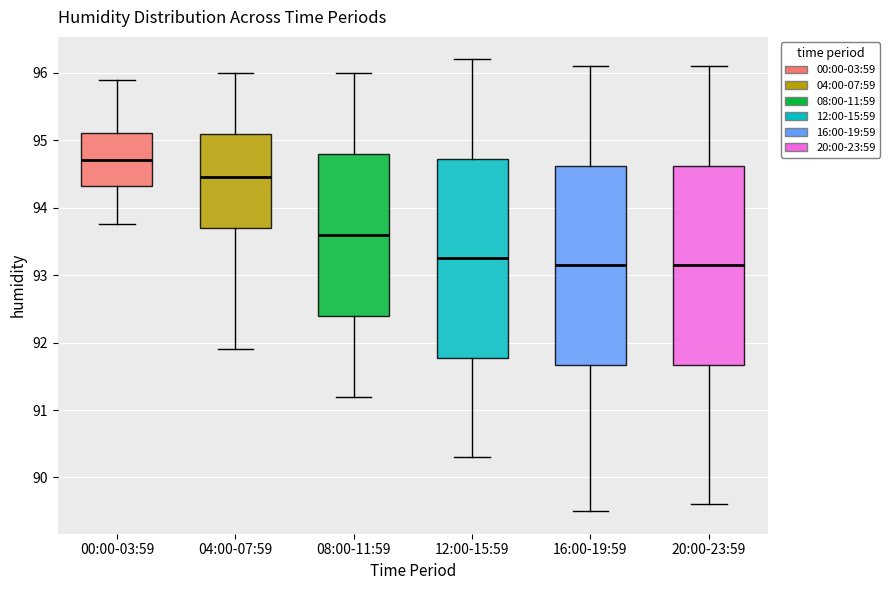

Where is the upper edge of the box for 04:00-07:59 on the y-axis? The values are not printed on the chart, so give them approximately, as read against the axis.

95.1